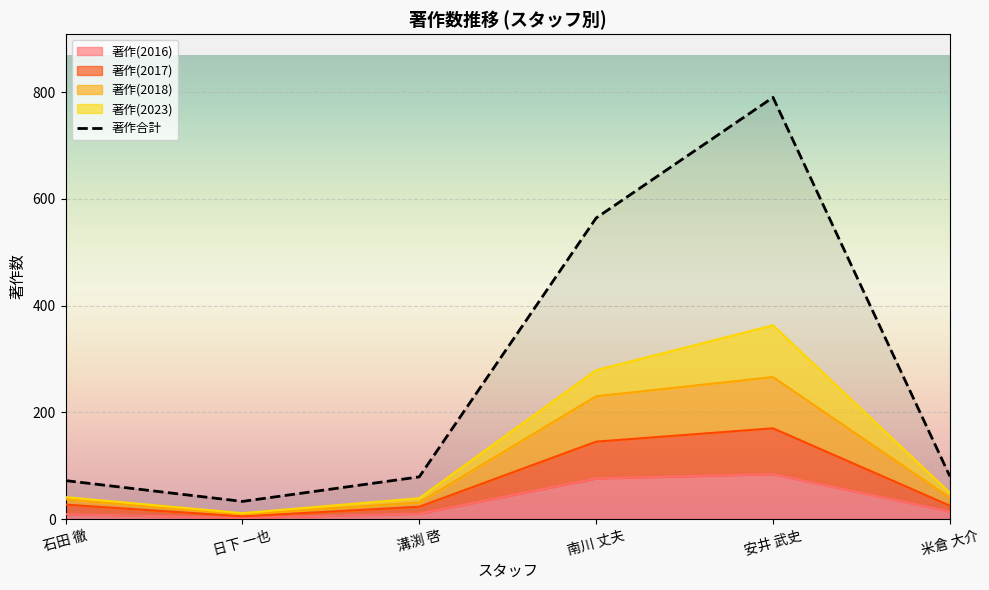

Reading left to right, extract all data points from this chart.

72	33	79	564	790	80